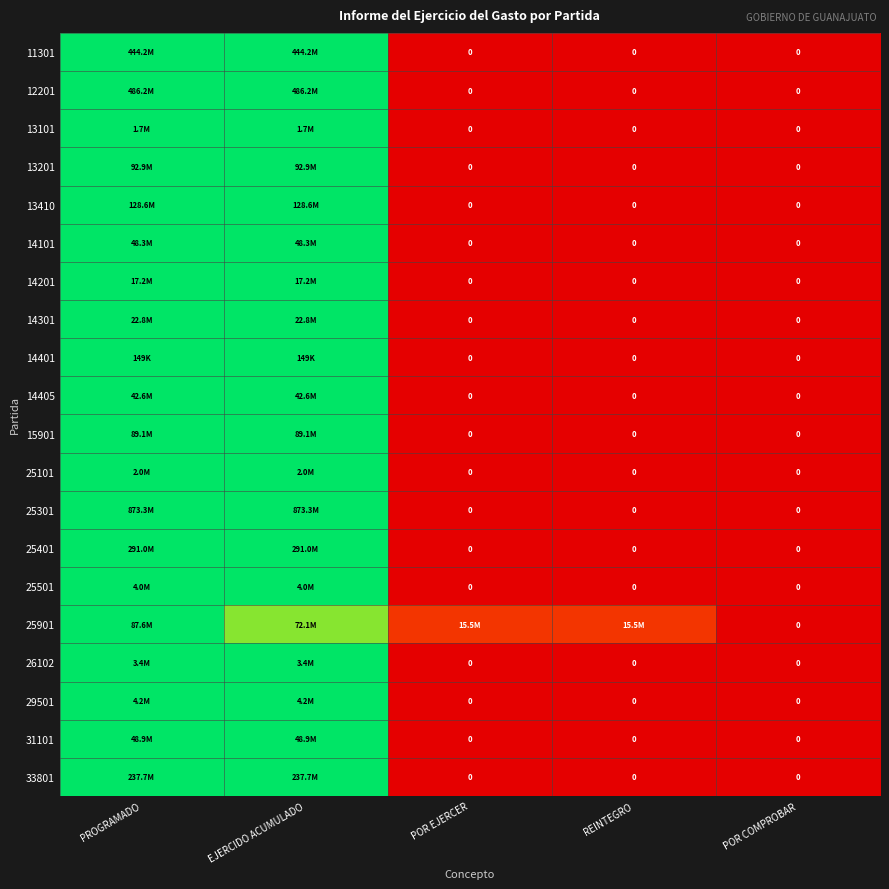

Which has a higher value, POR EJERCER or EJERCIDO ACUMULADO?

EJERCIDO ACUMULADO